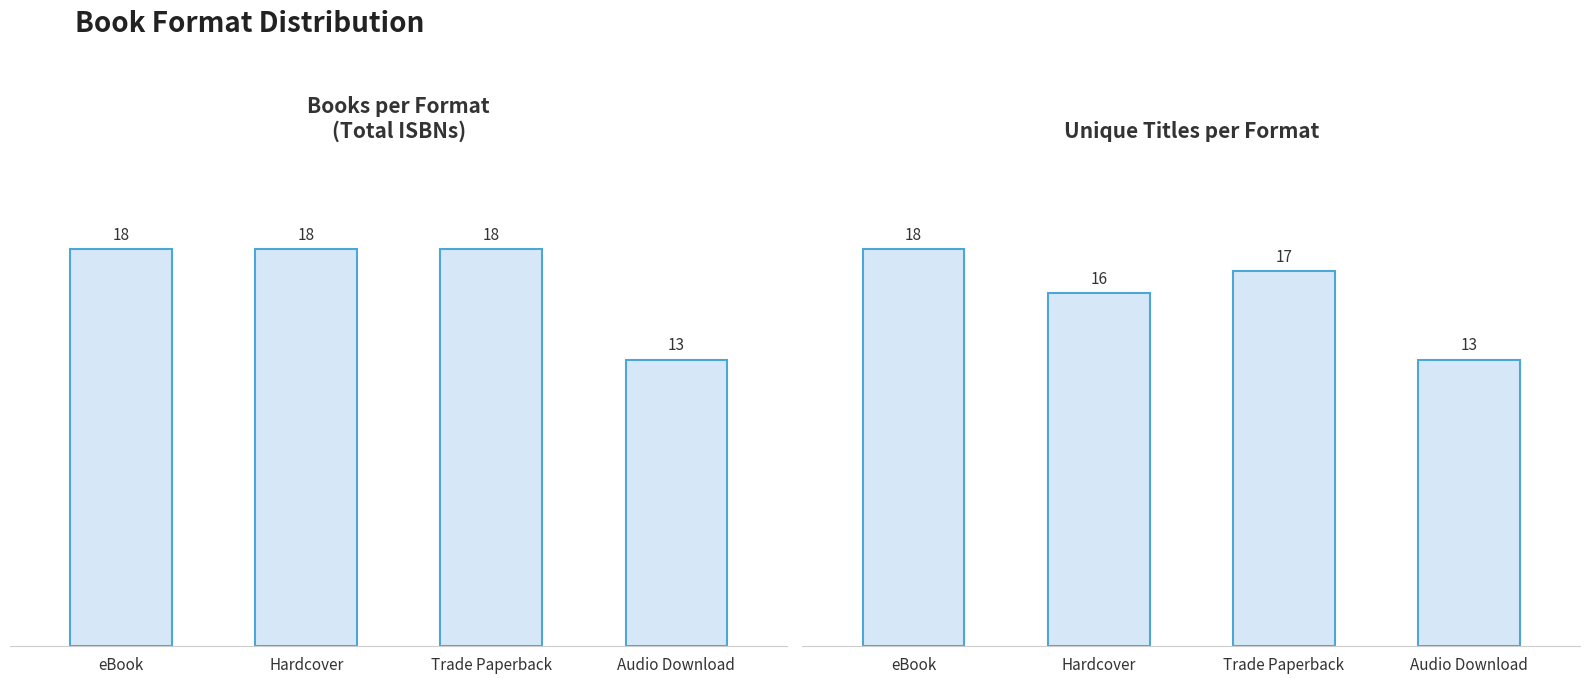

What is the label of the 2nd bar from the left?

Hardcover